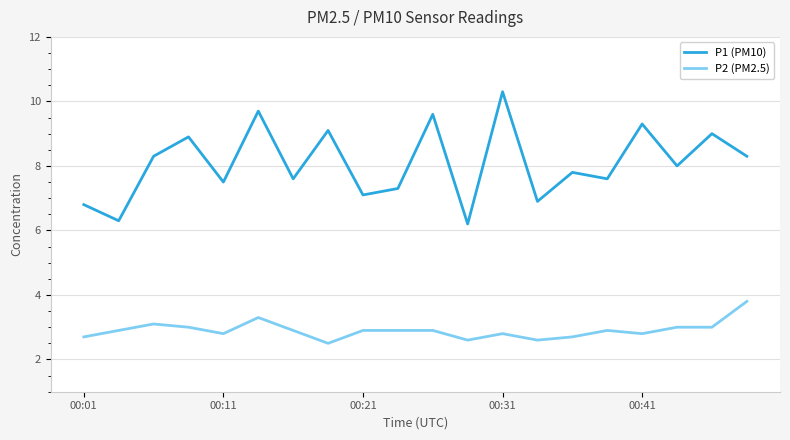

Which series has the widest spread of values?

P1 (PM10)